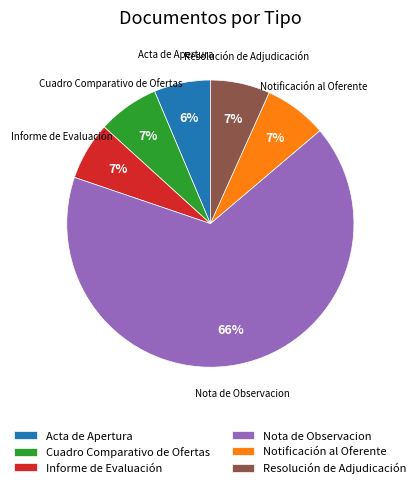

True or false: Acta de Apertura accounts for 6% of the total.

True